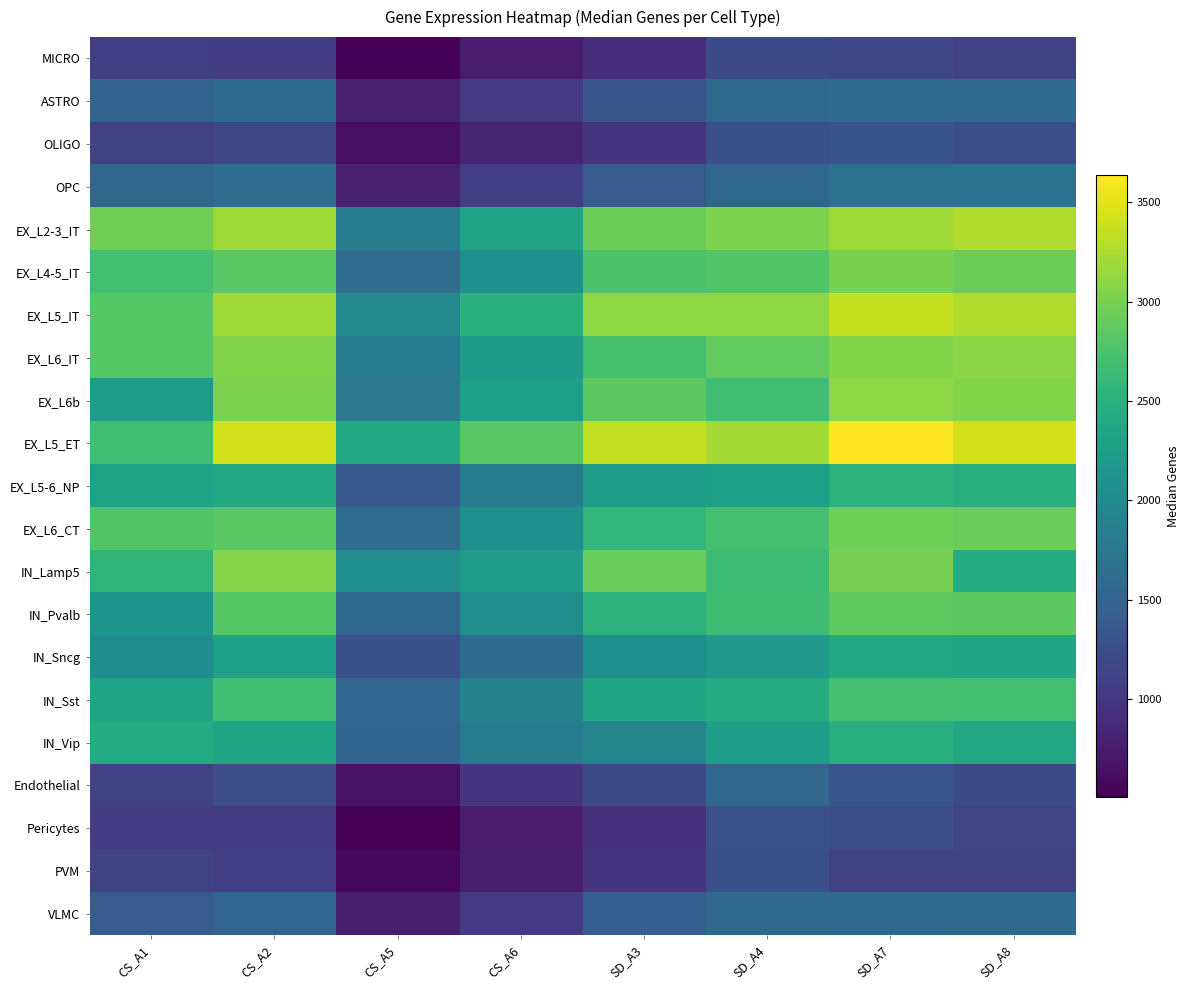

How many distinct data groups are displayed?

21